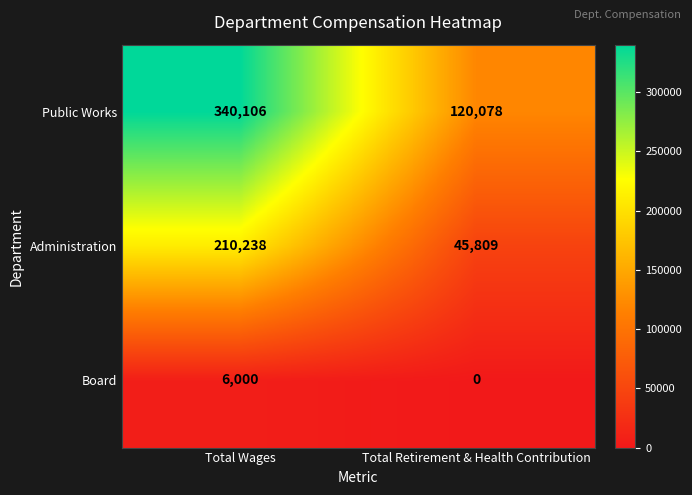

At which category is the sum across all series the highest?

Total Wages